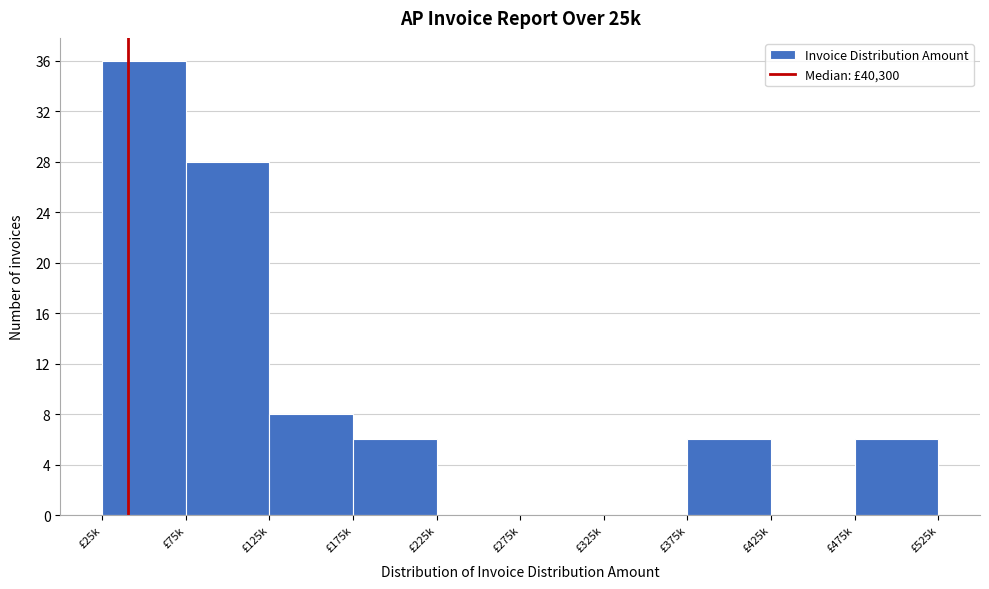

Reading left to right, what are all the values shown in this chart?

£25k=36	£75k=28	£125k=8	£175k=6	£225k=0	£275k=0	£325k=0	£375k=6	£425k=0	£475k=6